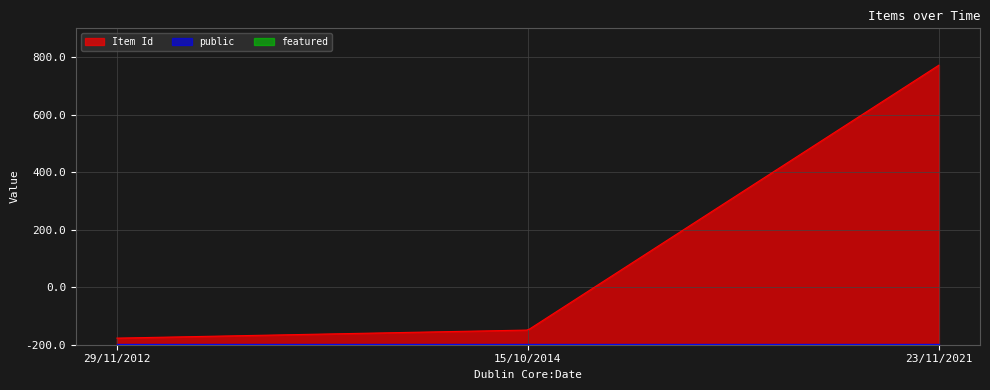

Does the chart display data point markers on the line(s)?

No